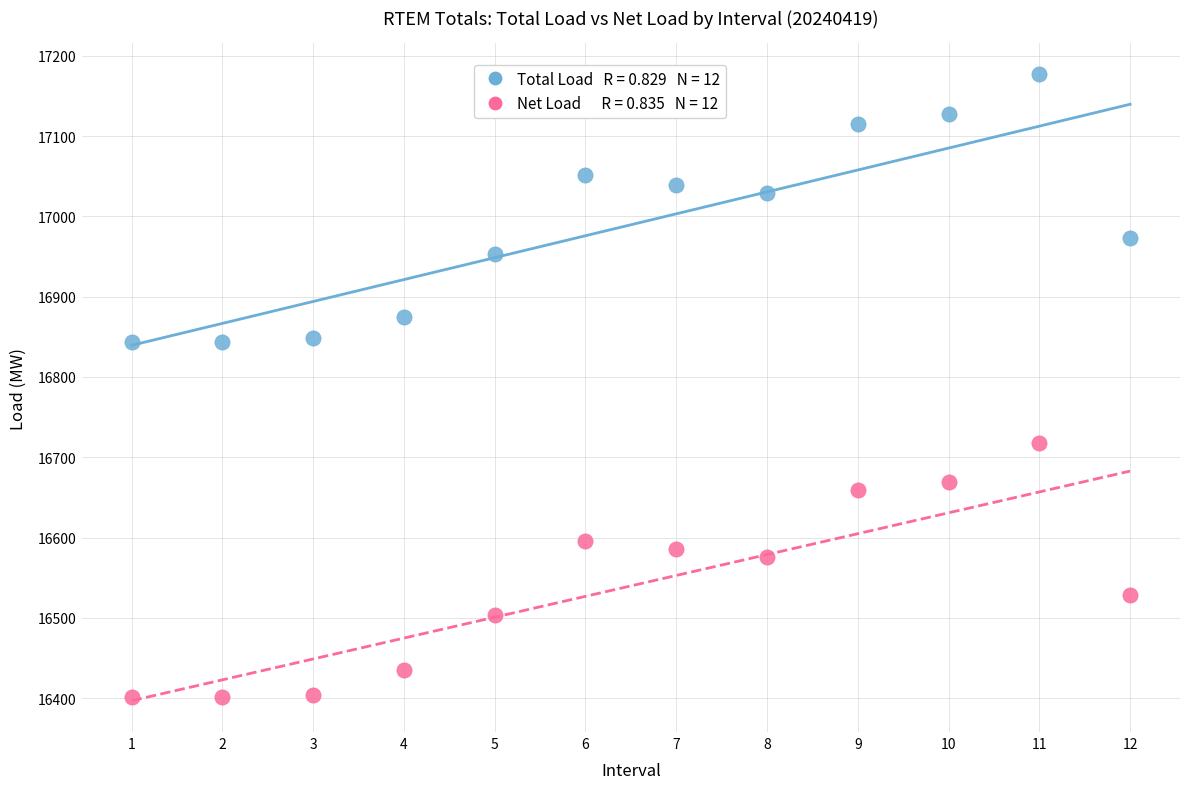

Across all data points, what is the range of Y values (max minus min)?

776.0